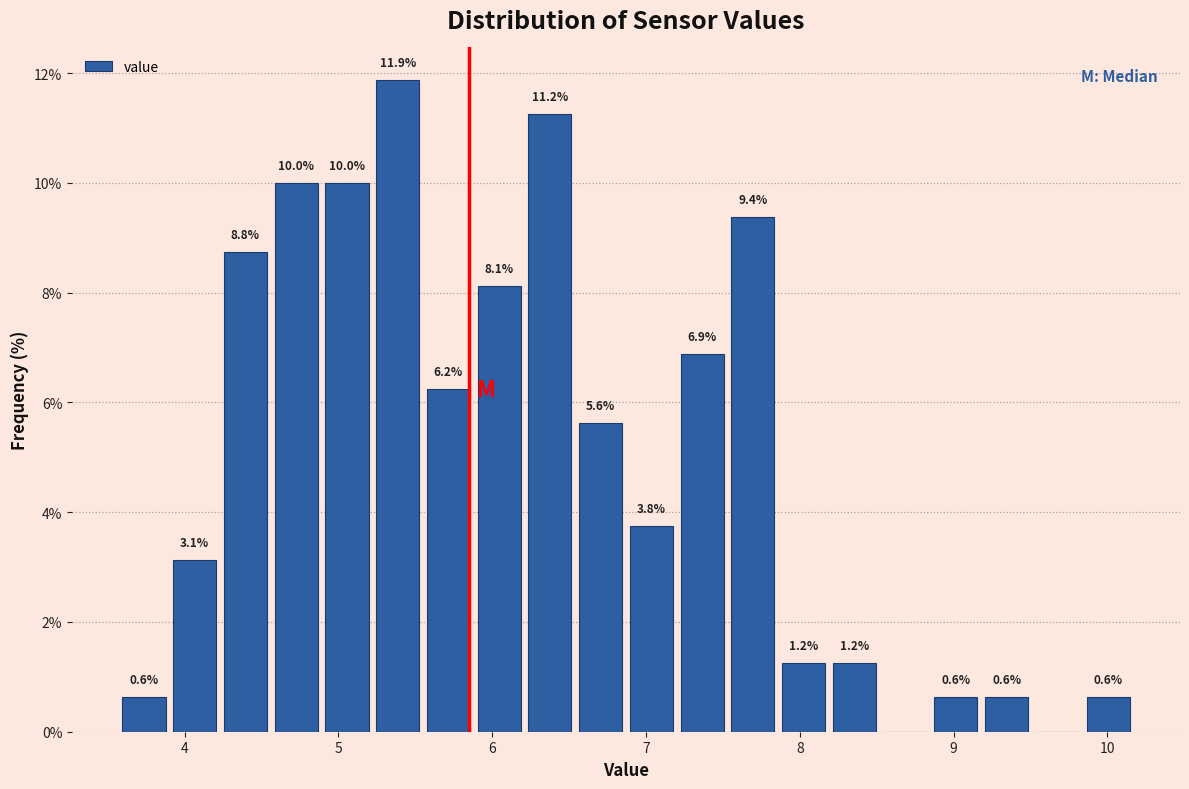

Around what value on the x-axis is the tallest bar? Give the approximate position of its centre, as read against the axis.

5.4